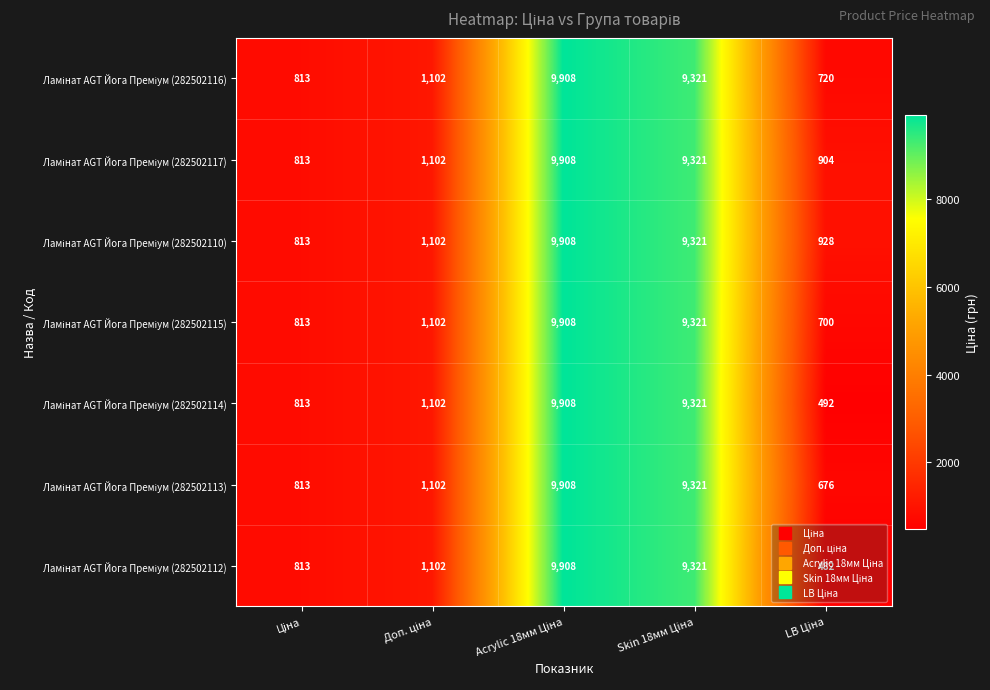

What is the maximum value shown in the chart?

9908